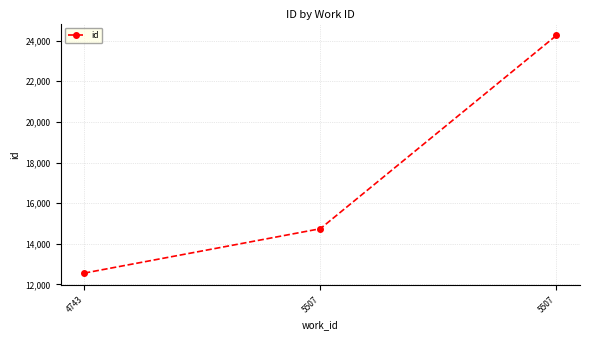

What is the difference between the values at 4743 and 5507?

2184